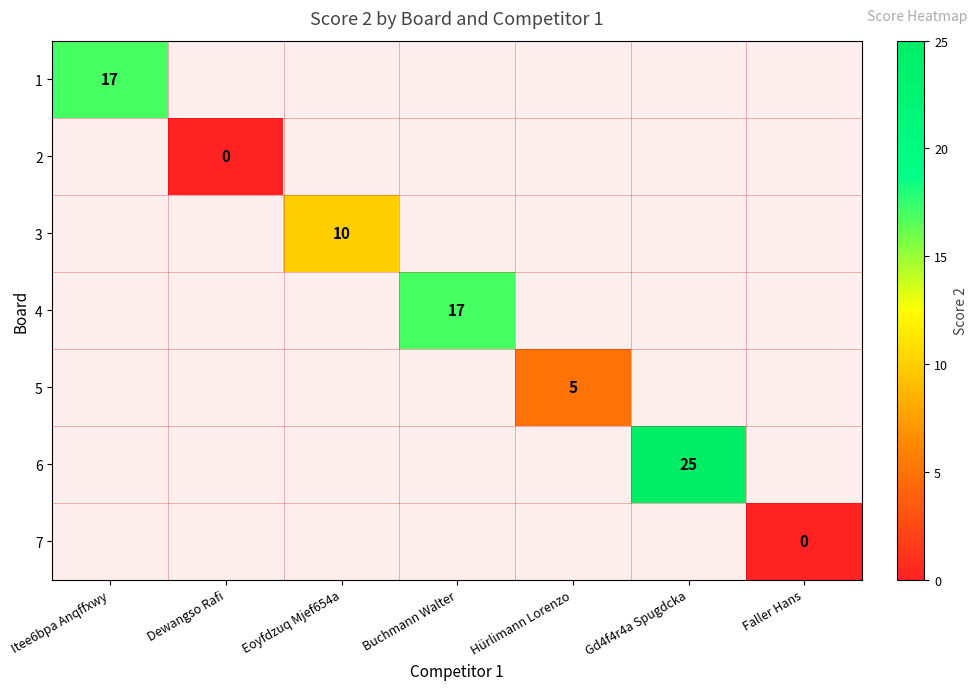

Which label corresponds to the largest value in the chart?

Gd4f4r4a Spugdcka